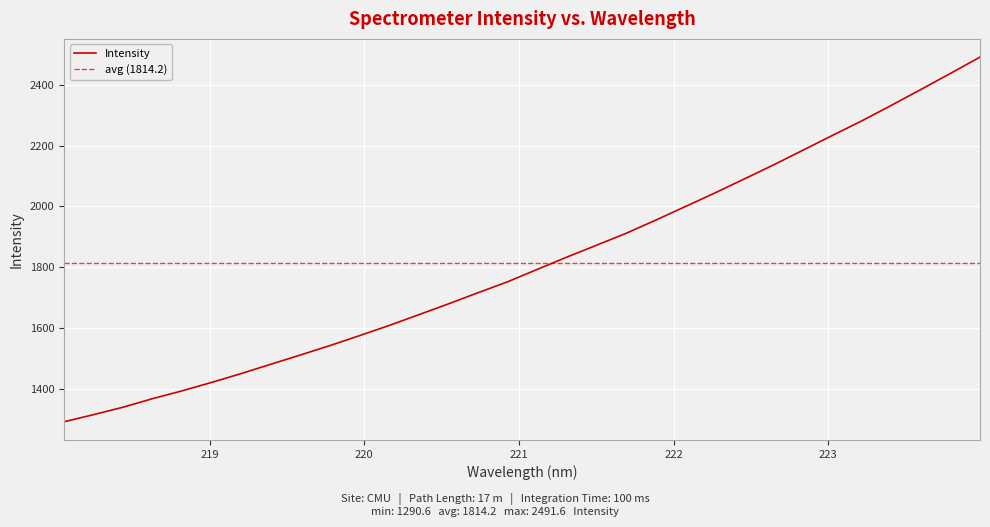

True or false: the data has more than 1 interior local peaks.

False